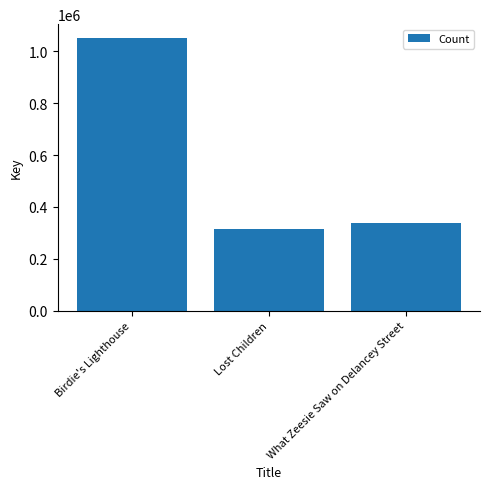

Are the bars horizontal?

No